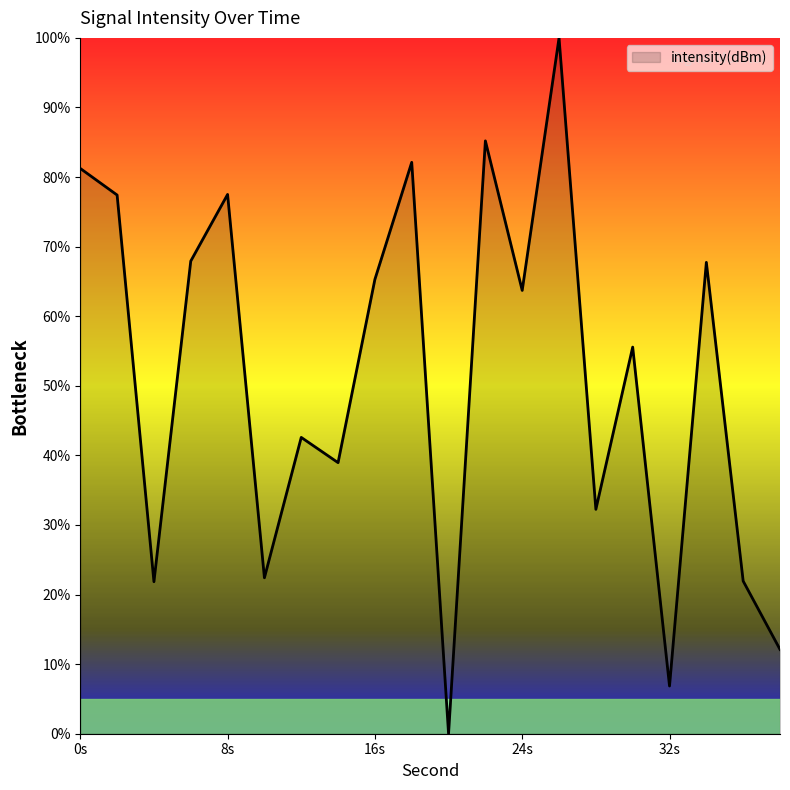

What is the difference between the second highest and second lowest values?

78.3